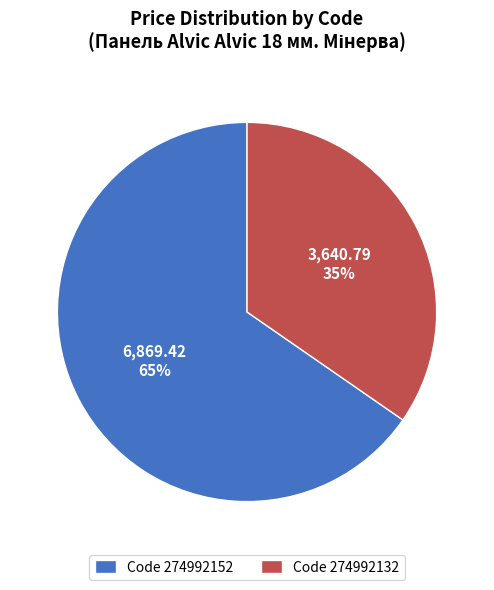

To the nearest percent, what portion does Code 274992152 represent?

65%